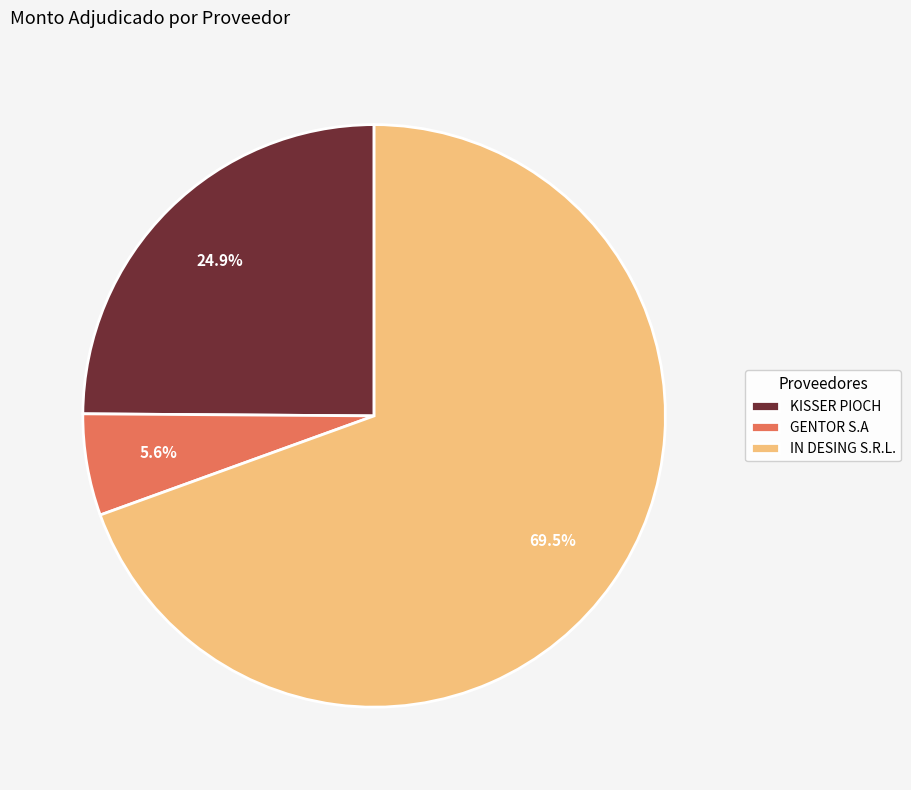

Which category accounts for the majority?

IN DESING S.R.L.